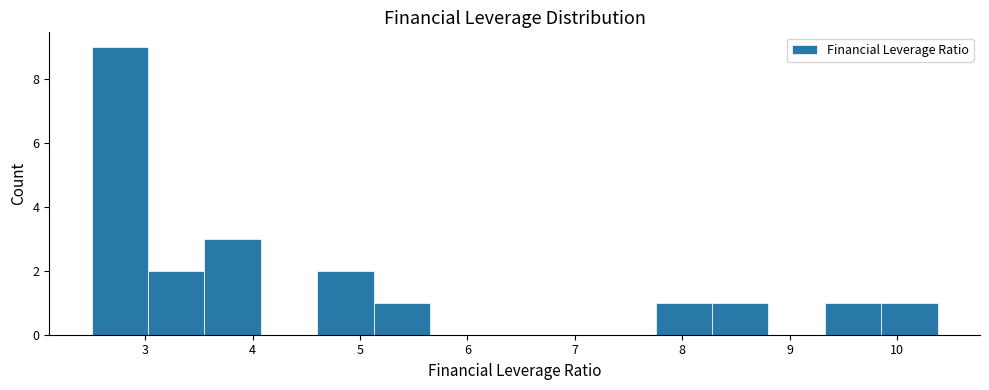

How tall is the bar that spans 2.5 to 3.0 on the x-axis? Neither the bar edges nor the heights are printed on the chart, so give them approximately, as read against the axes.

9